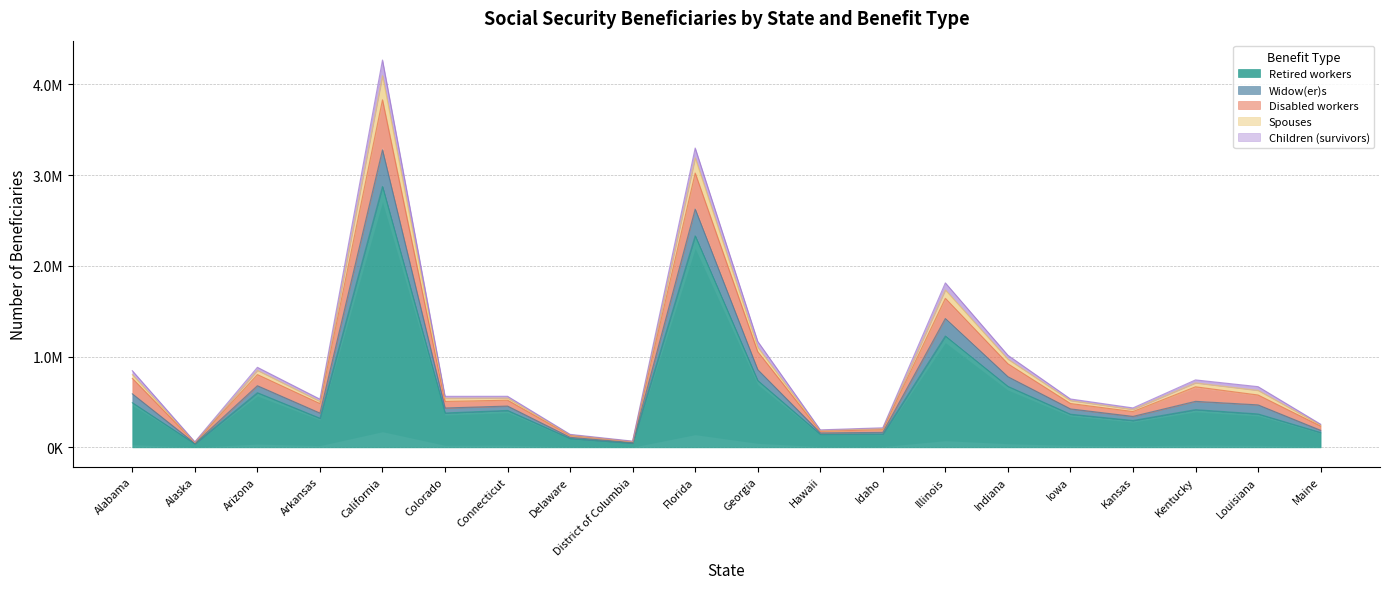

Which category has the highest value across all series?

California